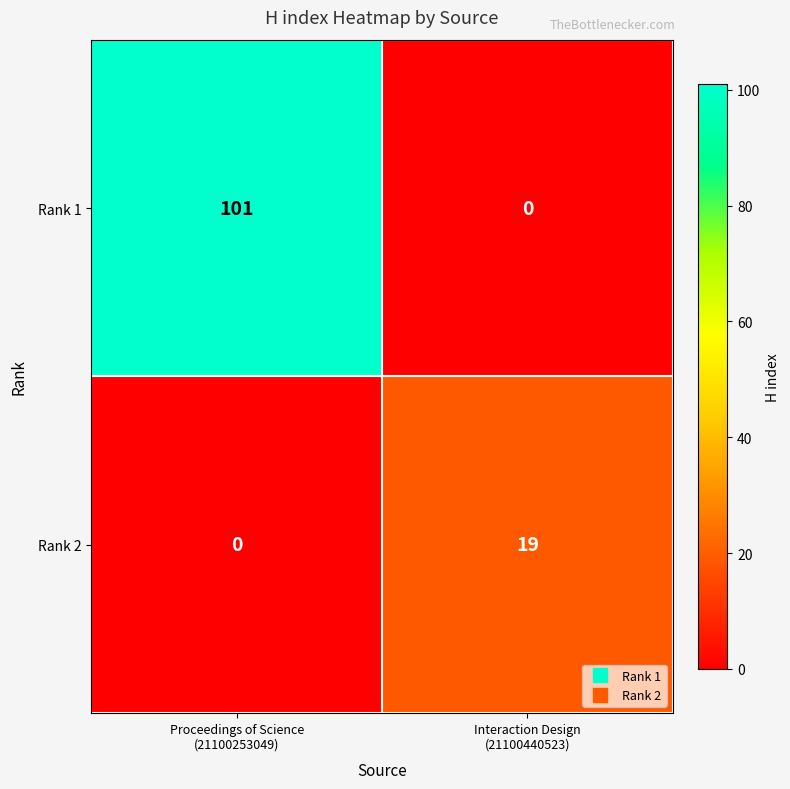

What is the maximum value for Rank 2?

19